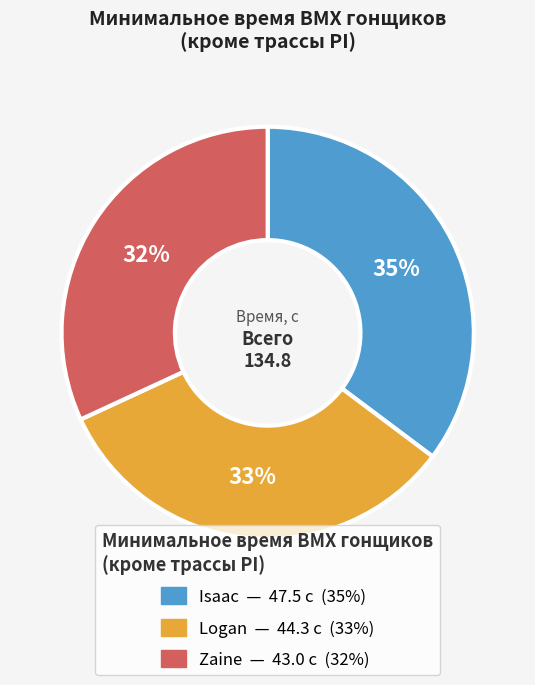

Is the sum of Zaine and Isaac greater than half?

Yes